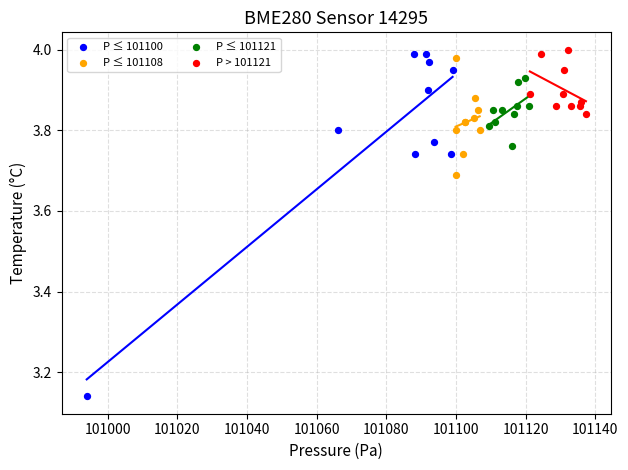

Which series has the widest spread of Y values?

P ≤ 101100